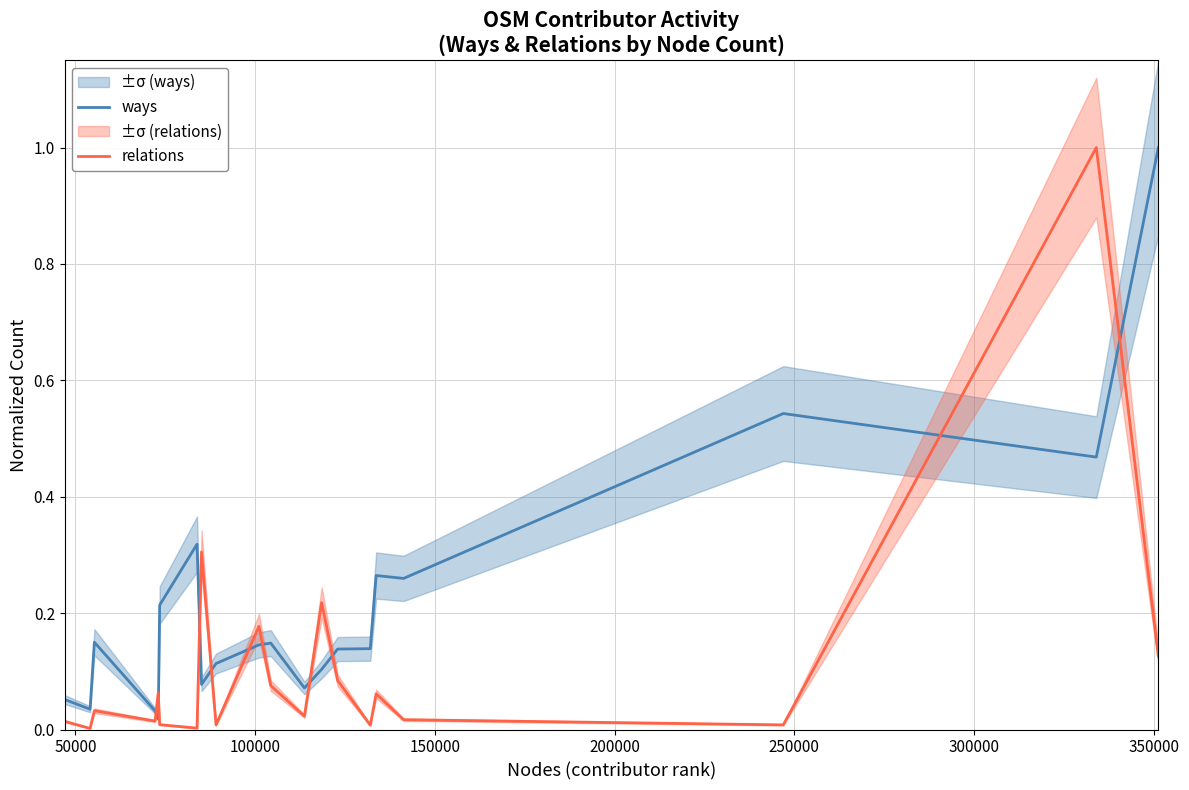

What is the highest value of the ways series?

1.0